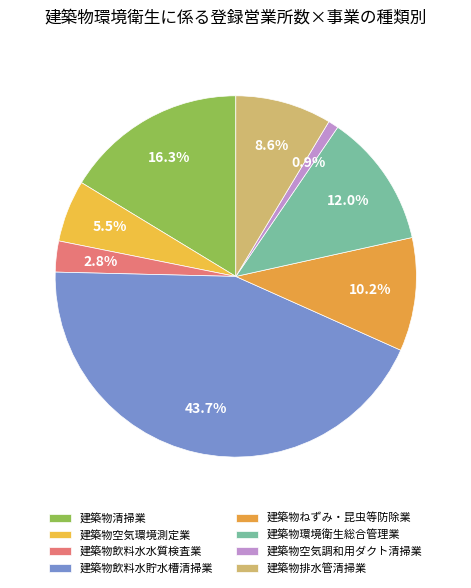

Which has a higher value, 建築物排水管清掃業 or 建築物環境衛生総合管理業?

建築物環境衛生総合管理業